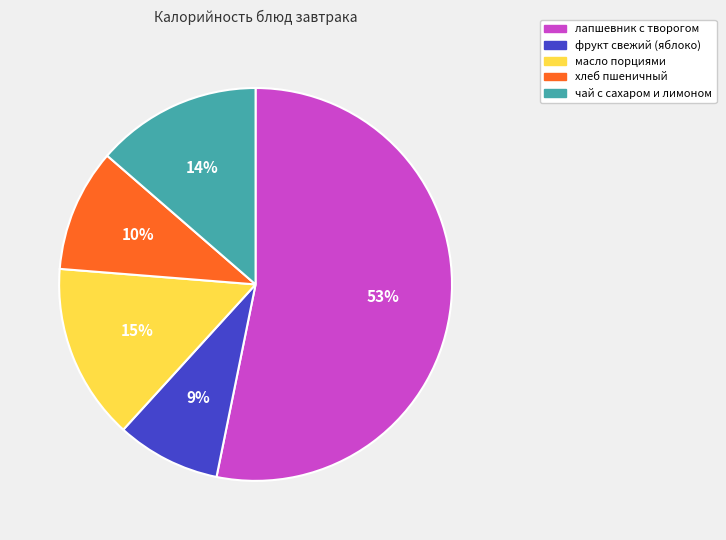

To the nearest percent, what is the average slice percentage?

20%